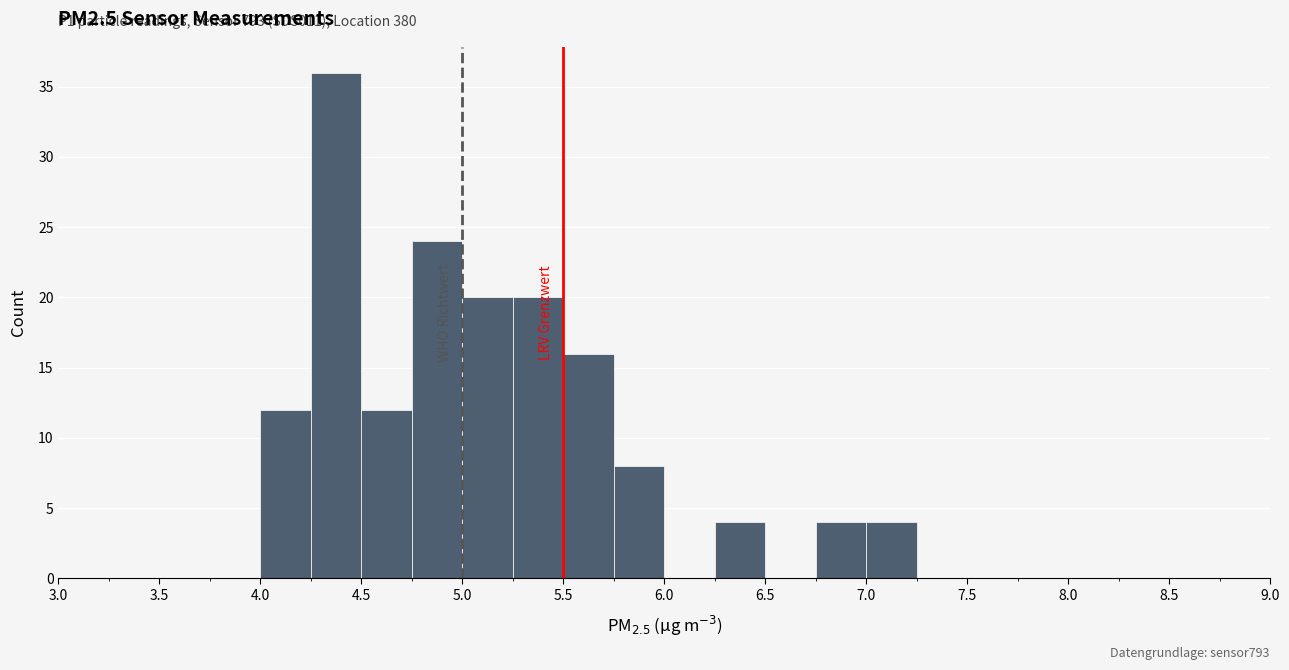

Over which range of the x-axis is the bar tallest?

4.25 to 4.50